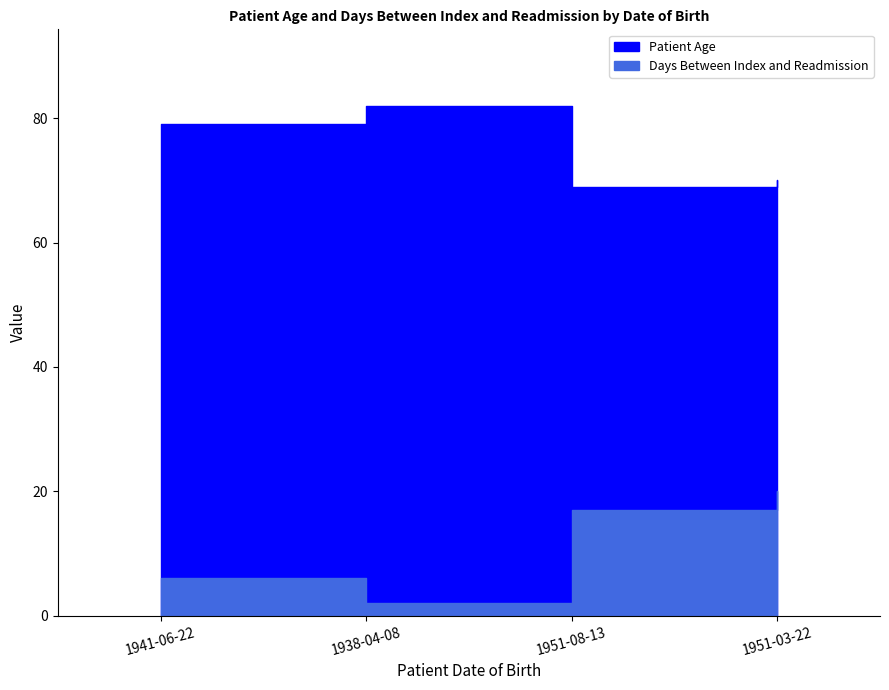

Reading right to left, list all the values displayed in this chart.

Patient Age: 70	69	82	79
Days Between Index and Readmission: 20	17	2	6